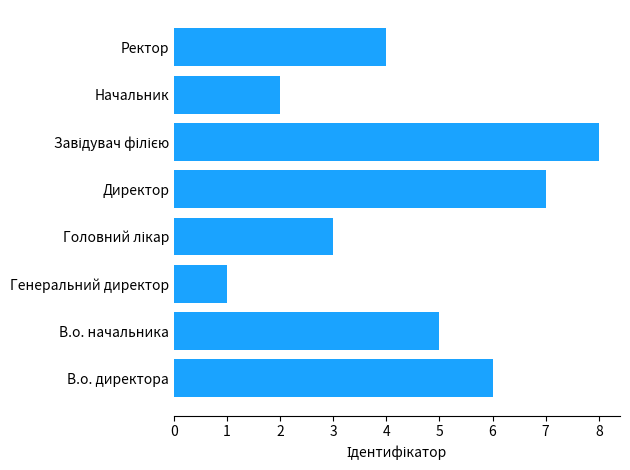

Count the number of categories in the chart.

8